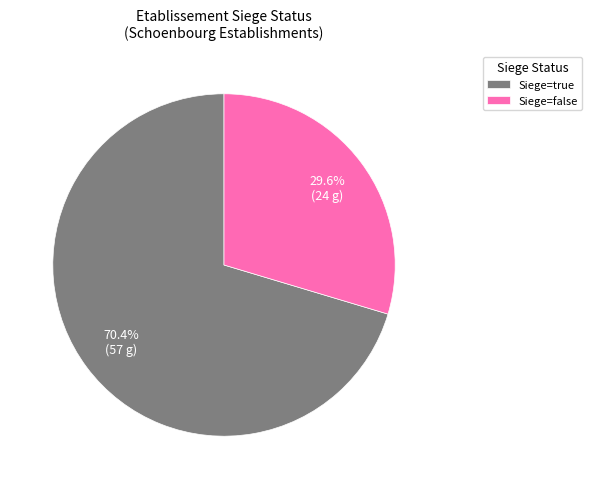

Rank the categories by value from highest to lowest.

Siege=true, Siege=false